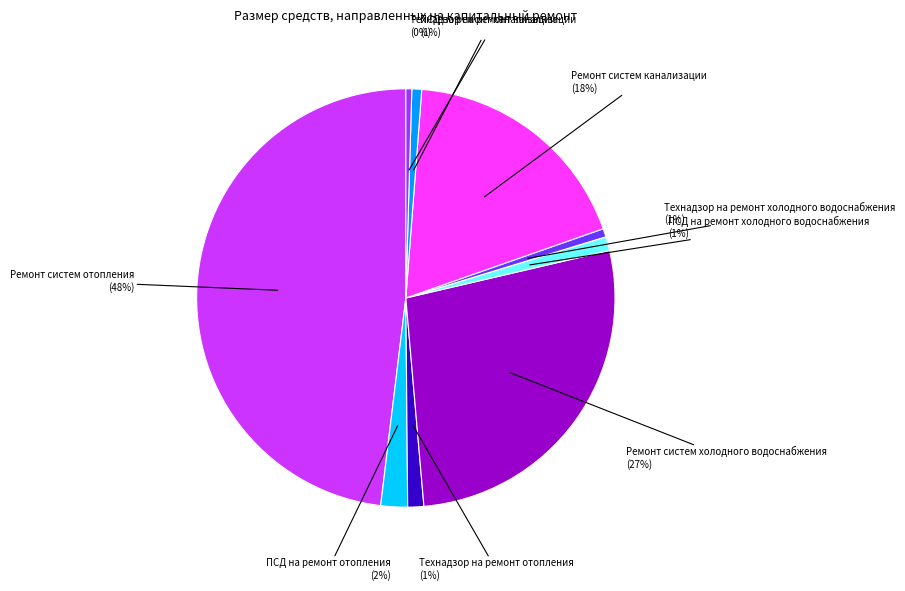

To the nearest percent, what is the difference between the largest and smallest slice percentages?

48%